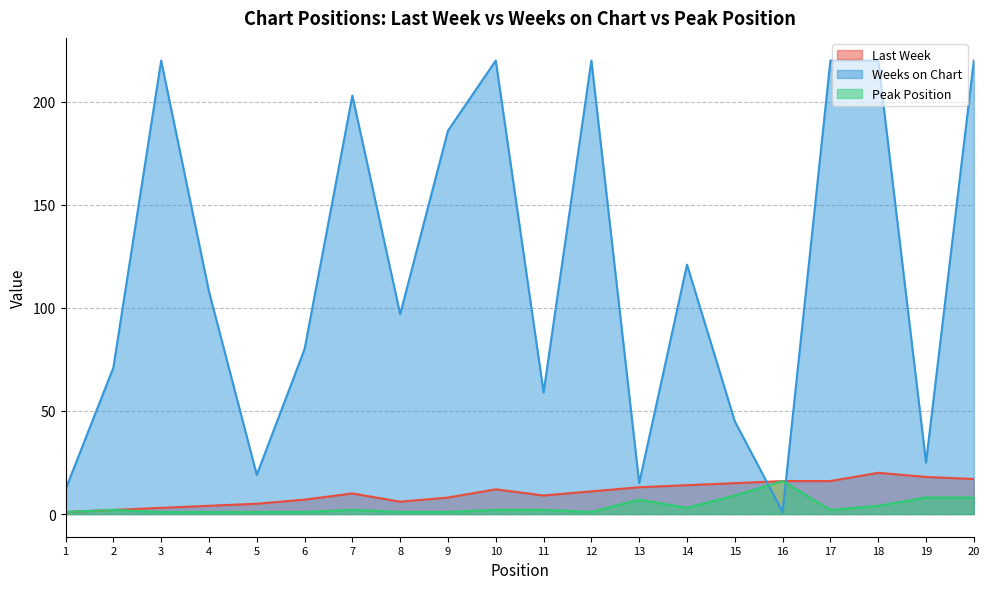

How many series are shown in this chart?

3